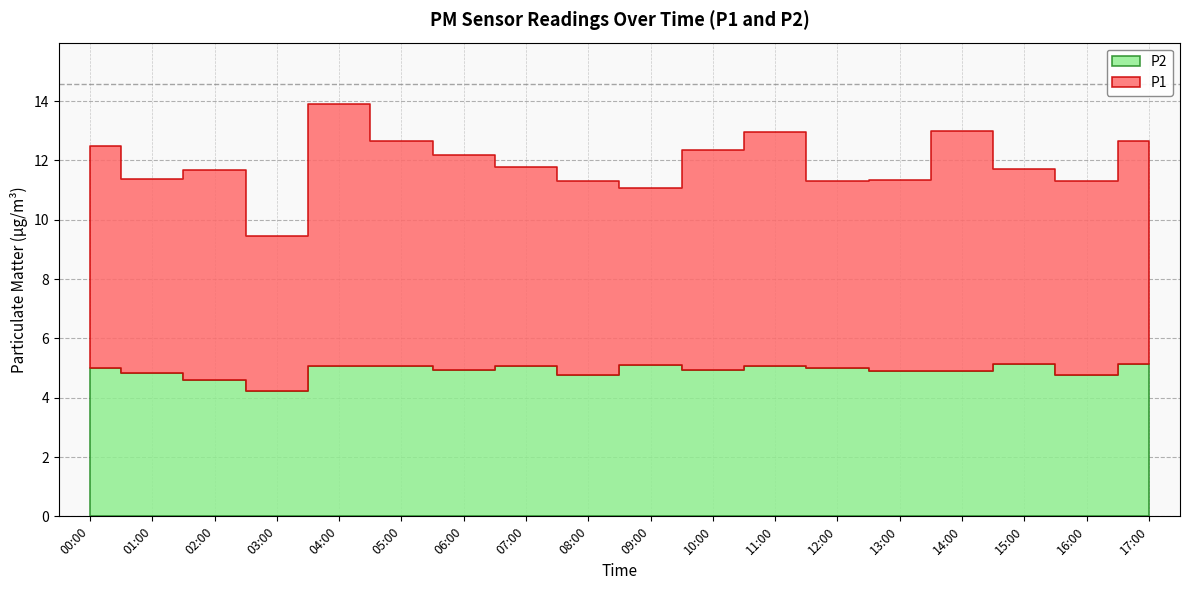

True or false: P1 and P2 cross at least once.

False